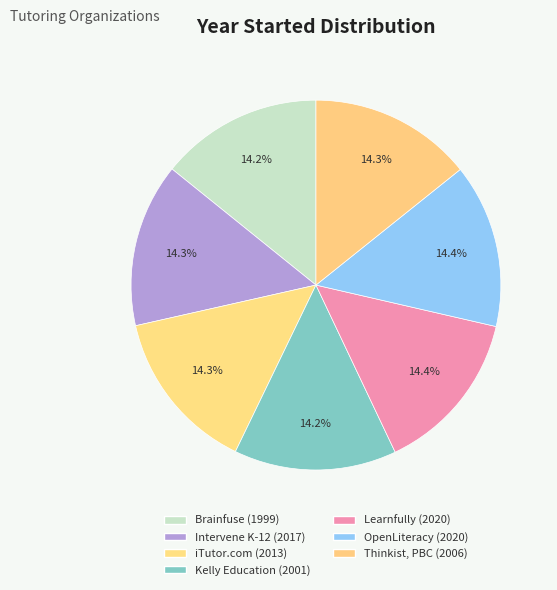

To the nearest percent, what portion does OpenLiteracy represent?

14%